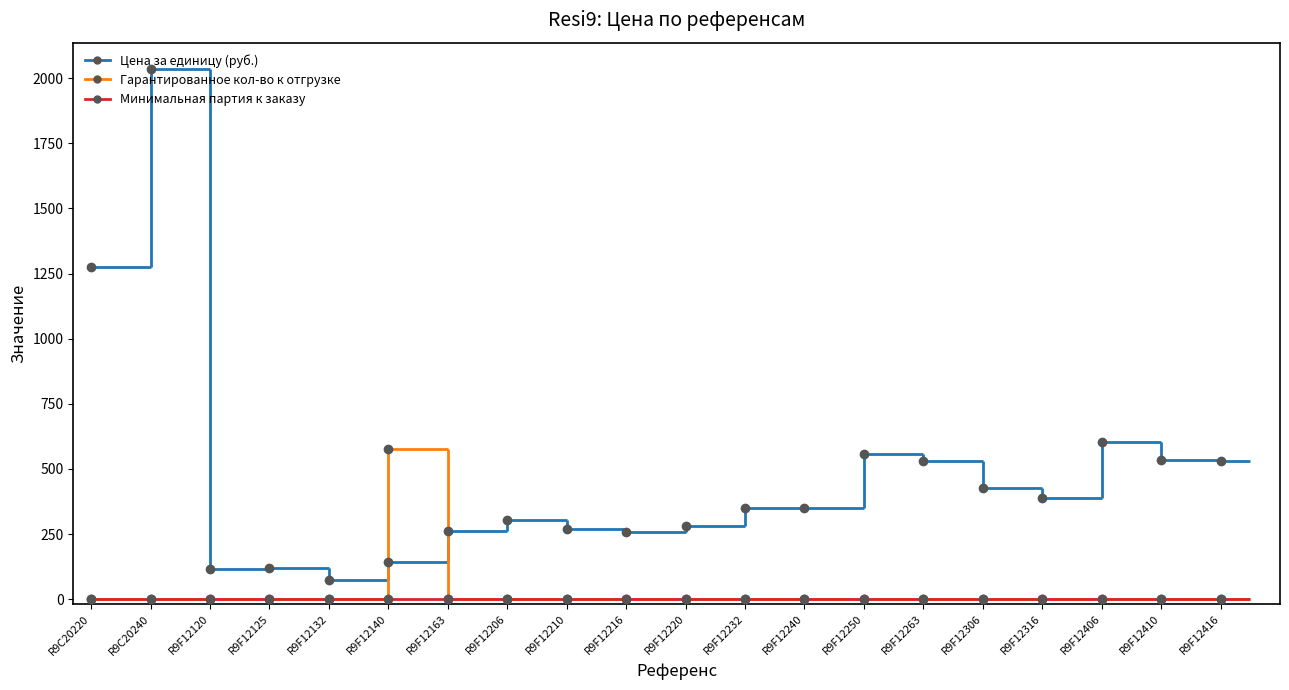

Where is the first local minimum for Цена за единицу (руб.)?

R9F12120